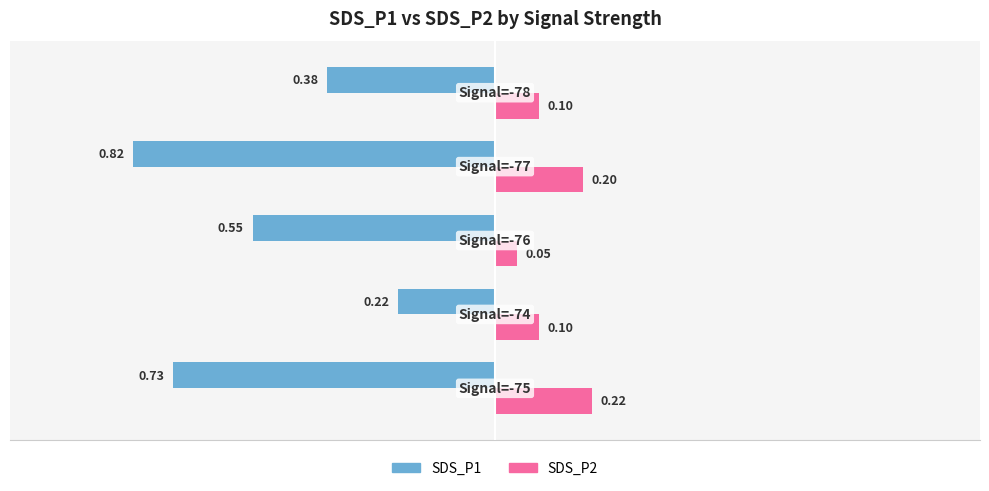

How many categories are shown in the chart?

5